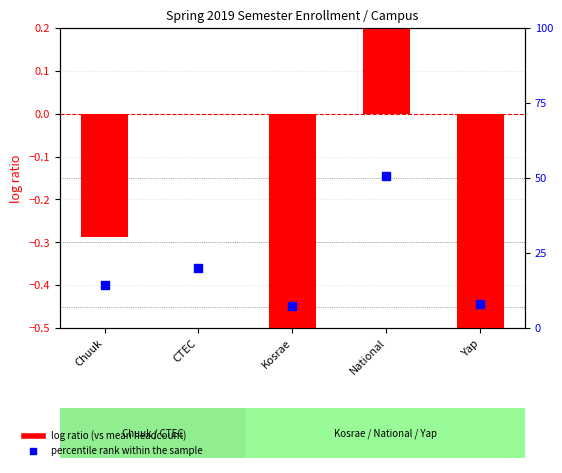

At how many categories does at least one series exceed 39?

1